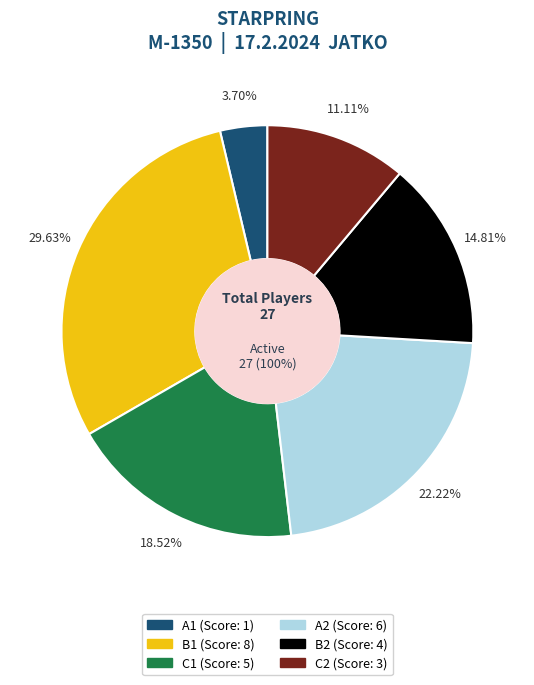

To the nearest percent, what is the average slice percentage?

17%